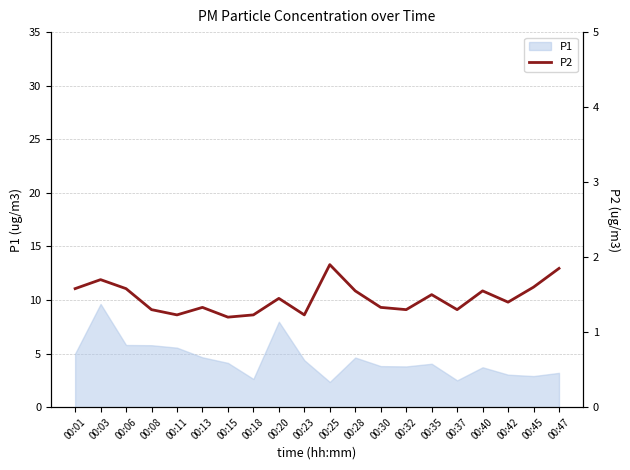

Does the chart have visible grid lines?

Yes